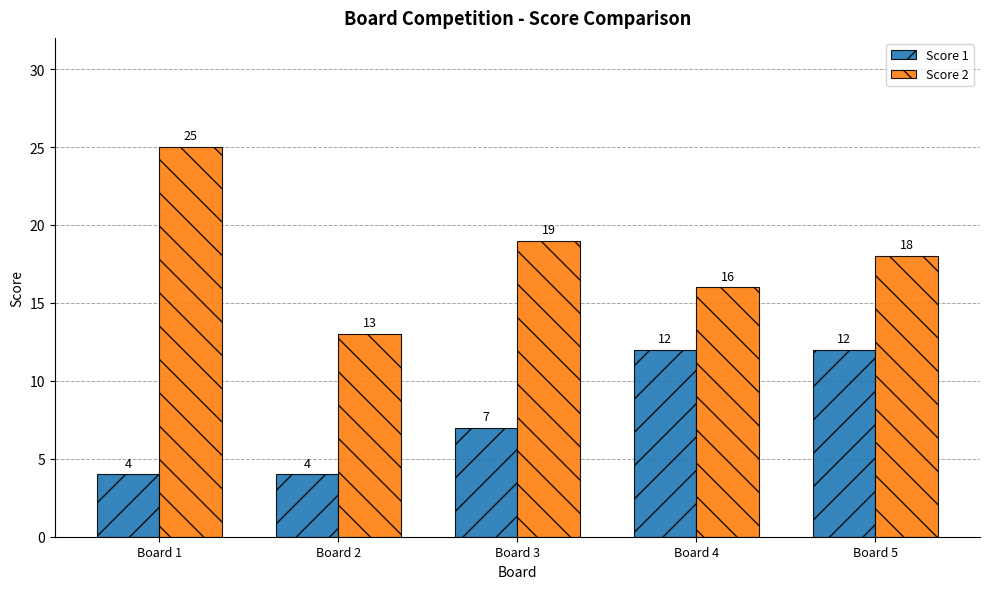

Reading left to right, transcribe all the data shown in this chart.

Score 1: Board 1=4	Board 2=4	Board 3=7	Board 4=12	Board 5=12
Score 2: Board 1=25	Board 2=13	Board 3=19	Board 4=16	Board 5=18